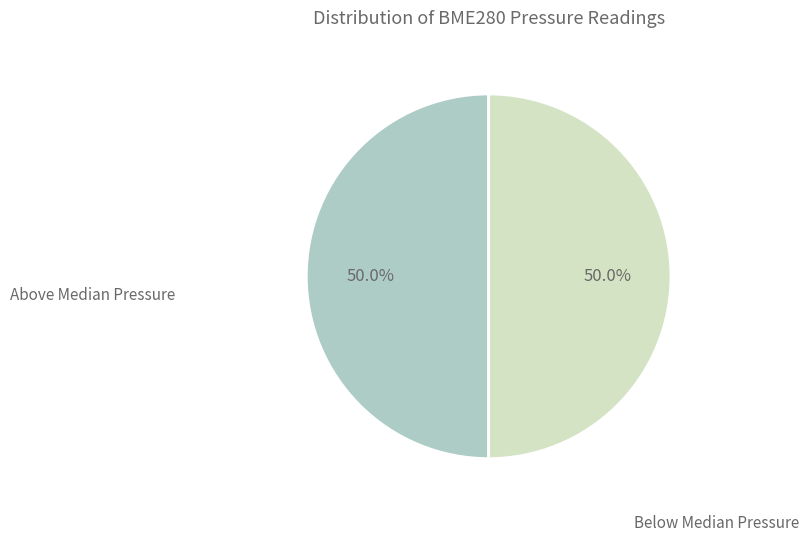

Approximately how many times larger is the value at Above Median Pressure compared to Below Median Pressure?

1.0